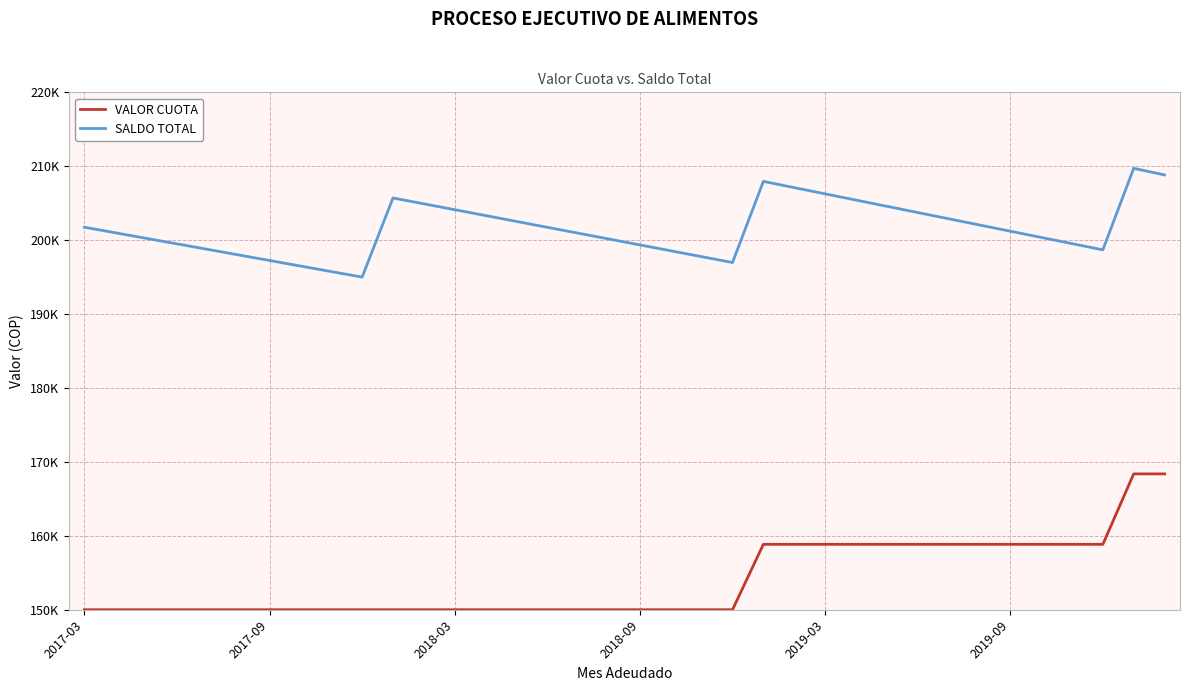

True or false: SALDO TOTAL and VALOR CUOTA intersect in this chart.

False